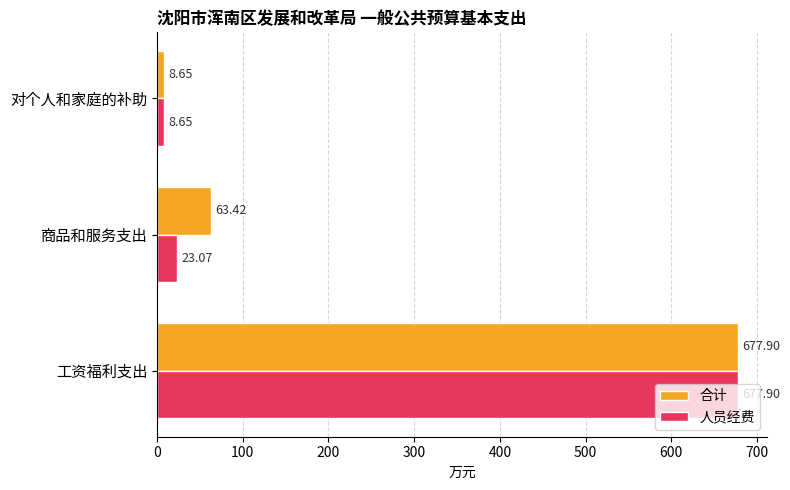

List the series in order of their overall mean, highest first.

合计, 人员经费